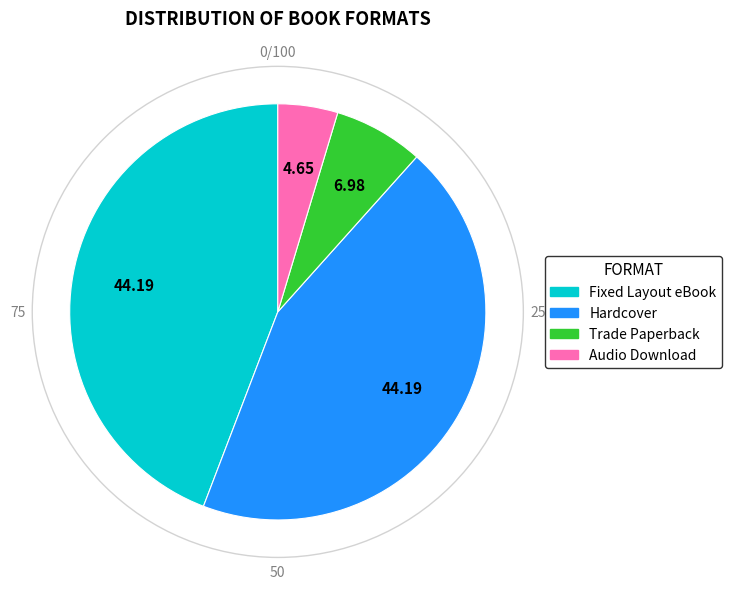

How many slices are in this pie chart?

4